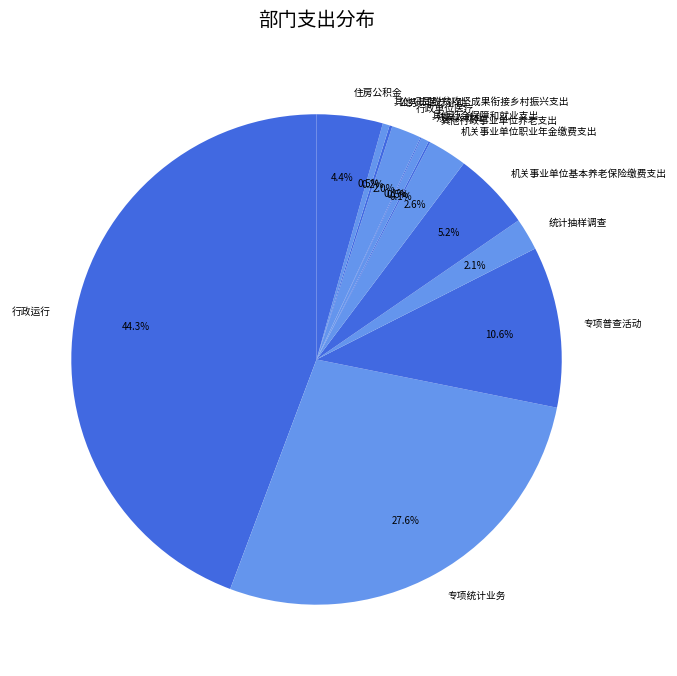

Does any single category account for the majority?

No